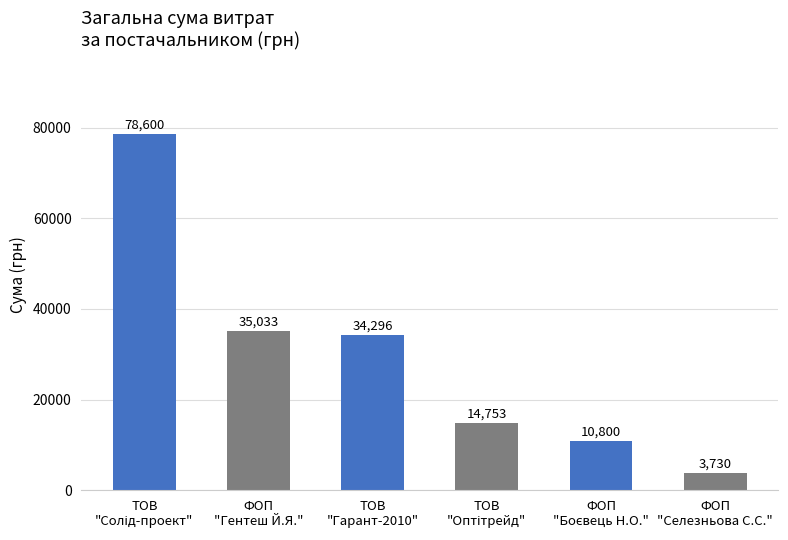

What is the ratio of the value at ФОП
"Гентеш Й.Я." to the value at ФОП
"Селезньова С.С."?

9.4